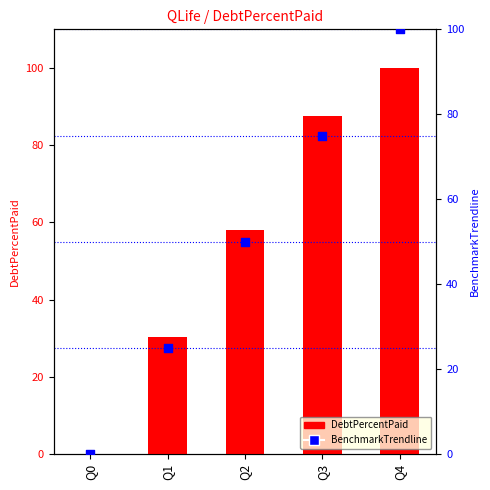

Which series contains the lowest Y value?

DebtPercentPaid